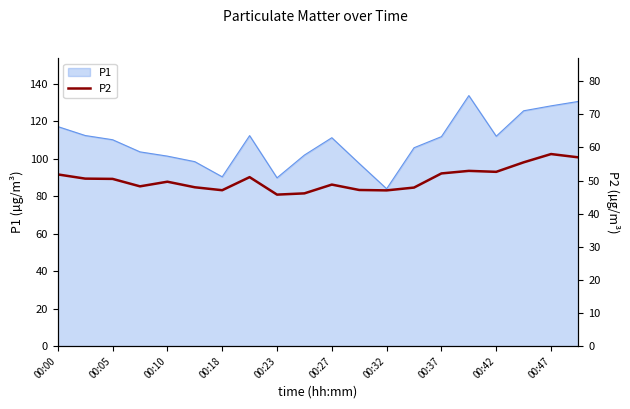

How many values are below 50?

10